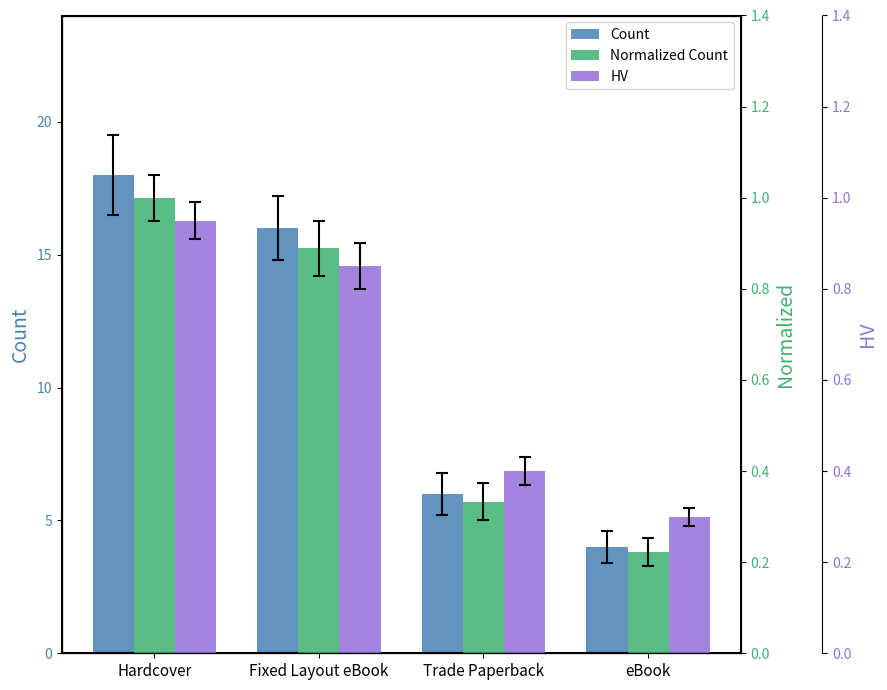

Reading right to left, list all the values displayed in this chart.

Count: eBook=4.0	Trade Paperback=6.0	Fixed Layout eBook=16.0	Hardcover=18.0
Normalized Count: eBook=0.2	Trade Paperback=0.3	Fixed Layout eBook=0.9	Hardcover=1.0
HV: eBook=0.3	Trade Paperback=0.4	Fixed Layout eBook=0.8	Hardcover=0.9